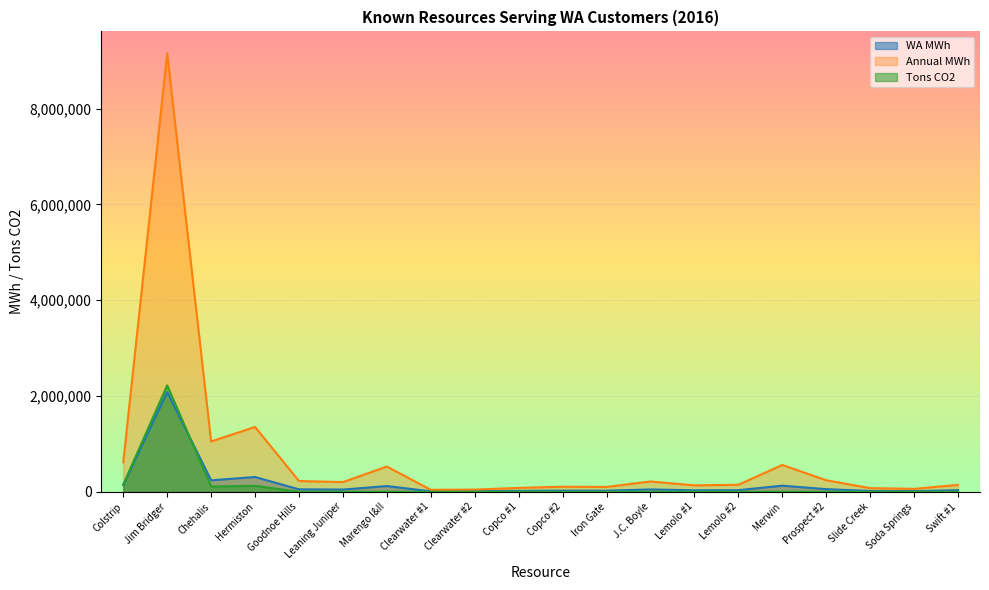

The value of Tons CO2 at Copco #1 is 0.0. True or false?

True